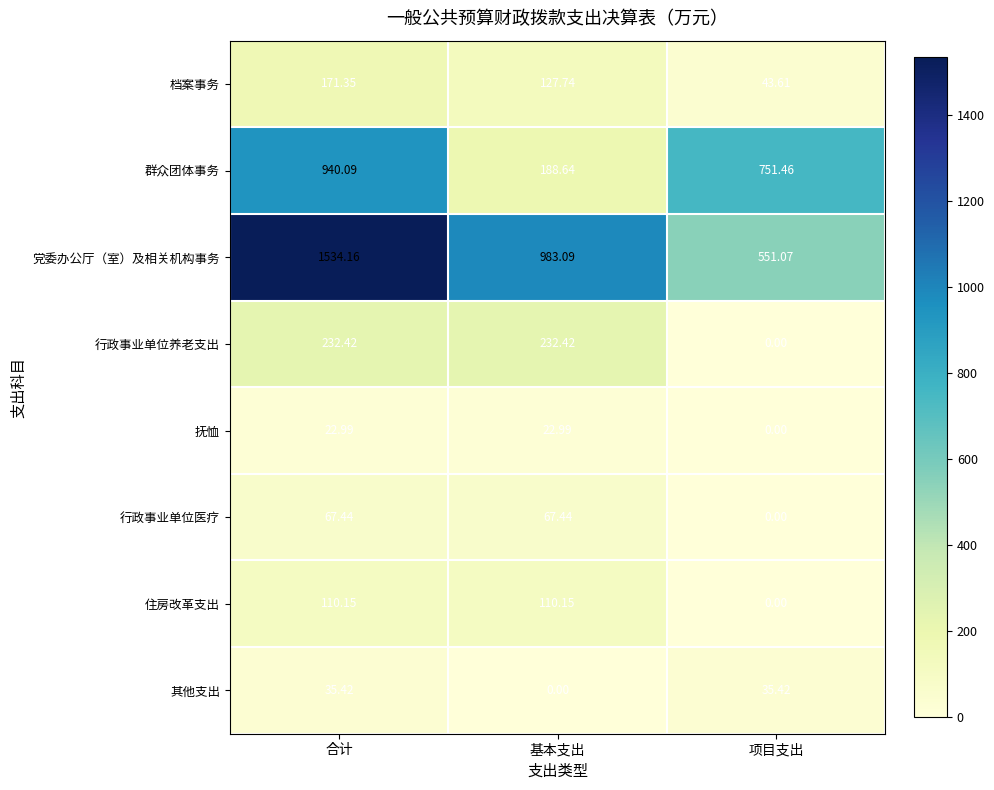

How many categories are shown in the chart?

3